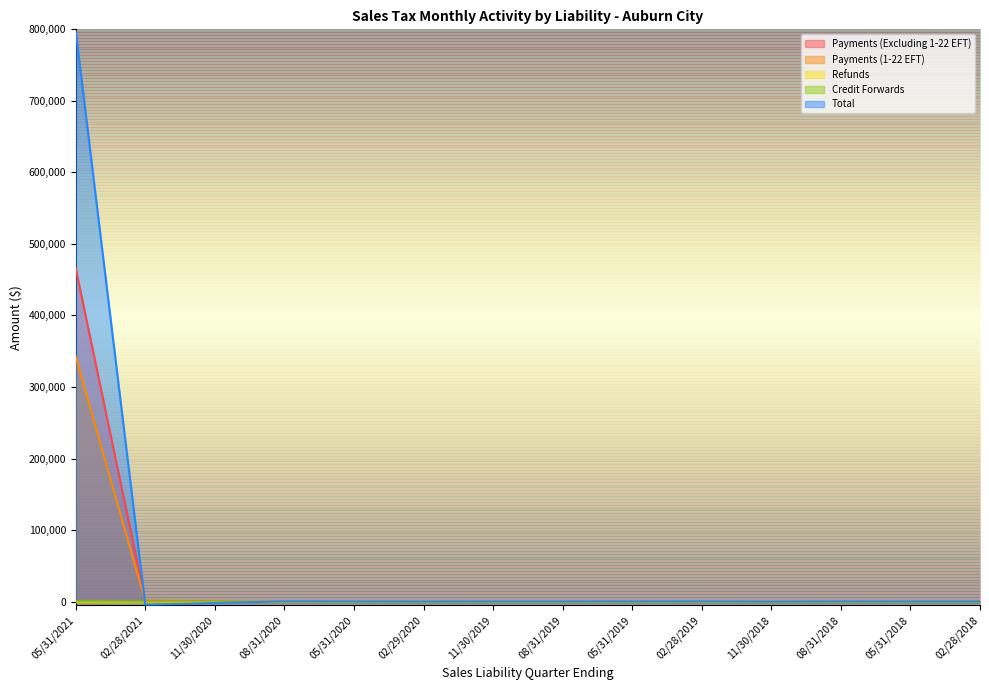

Reading left to right, extract all data points from this chart.

Payments (Excluding 1-22 EFT): 465515.8	960.1	217.5	733.6	125.4	133.8	93.1	115.0	94.5	174.6	224.2	124.5	67.7	81.5
Payments (1-22 EFT): 342077.9	39.0	0.0	0.0	0.0	0.0	0.0	0.0	0.0	0.0	0.0	0.0	0.0	0.0
Refunds: -817.2	-853.7	-911.5	-96.7	-169.9	-9.3	3.0	-1.6	-0.7	-16.8	4.5	0.9	-0.3	-0.1
Credit Forwards: 203.6	-254.2	-2.5	-6.0	1.7	3.3	7.0	-1.3	9.0	-8.8	-183.6	0.9	1.6	0.0
Total: 796585.6	-4992.7	-2076.6	363.3	109.1	34.2	150.8	149.4	161.1	224.6	-7.8	166.0	98.8	76.7